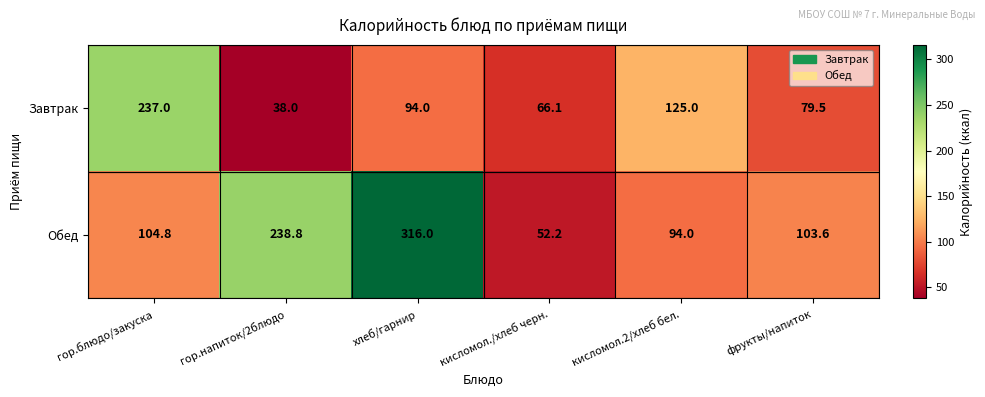

What is the spread (max minus min) of values at кисломол.2/хлеб бел.?

31.0